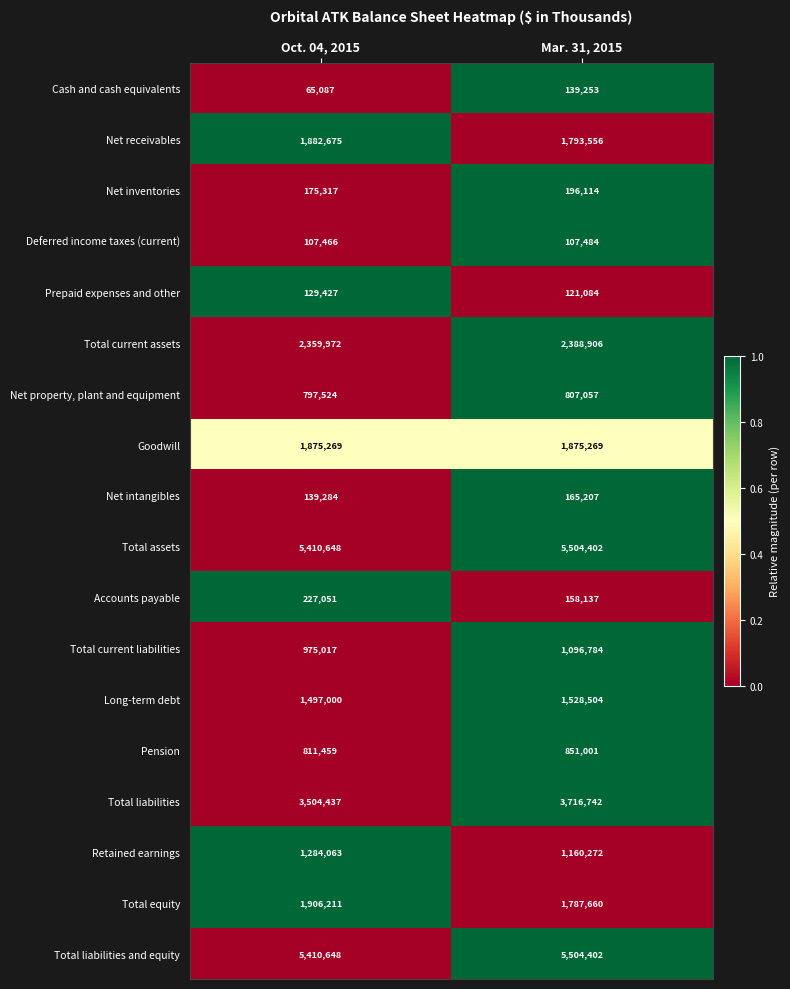

Which series has the widest spread of values?

Total liabilities